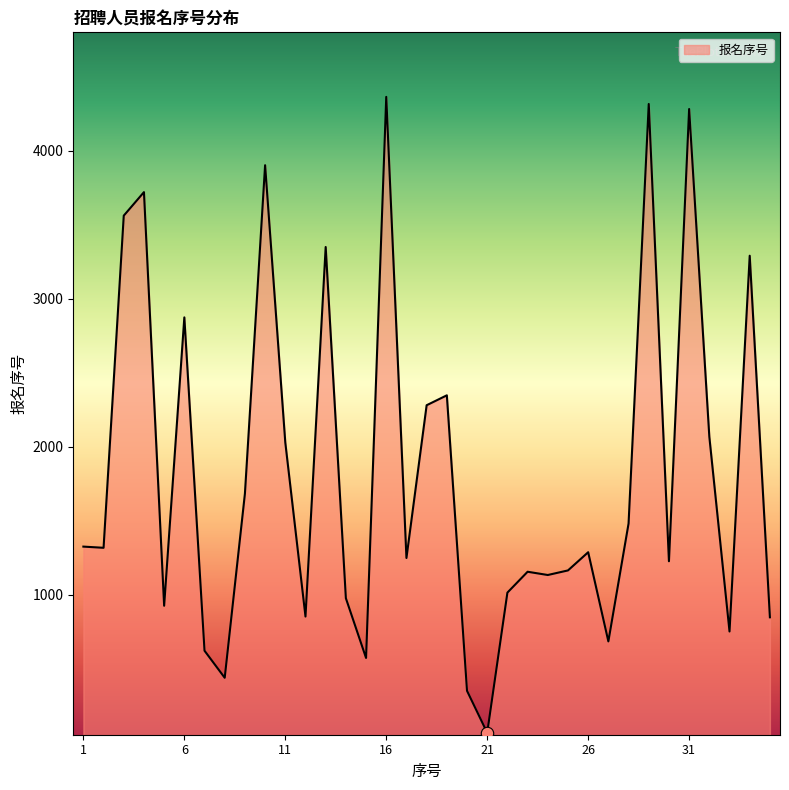

How many lines are shown in the chart?

1